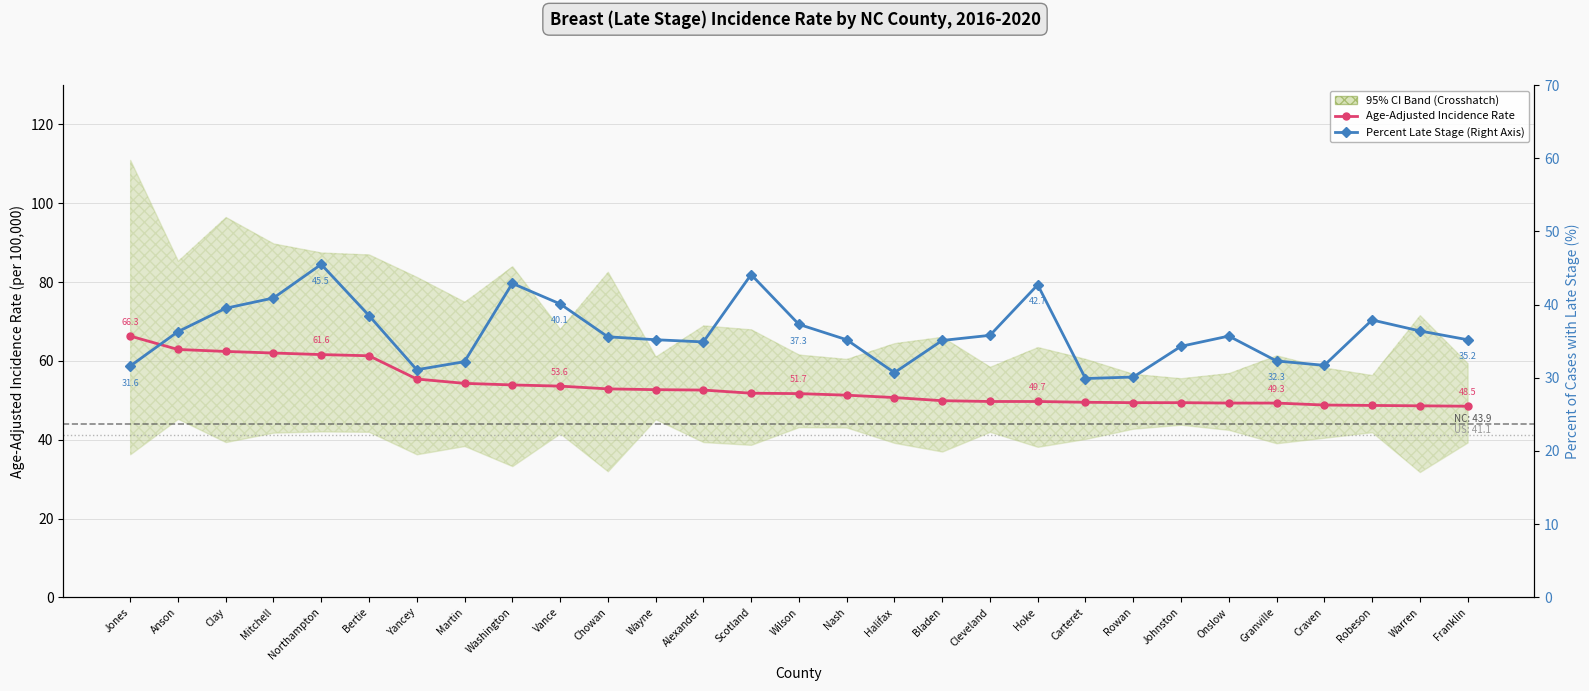

List the labels in order of Age-Adjusted Incidence Rate value, largest first.

Jones, Anson, Clay, Mitchell, Northampton, Bertie, Yancey, Martin, Washington, Vance, Chowan, Wayne, Alexander, Scotland, Wilson, Nash, Halifax, Bladen, Cleveland, Hoke, Carteret, Rowan, Johnston, Onslow, Granville, Craven, Robeson, Warren, Franklin